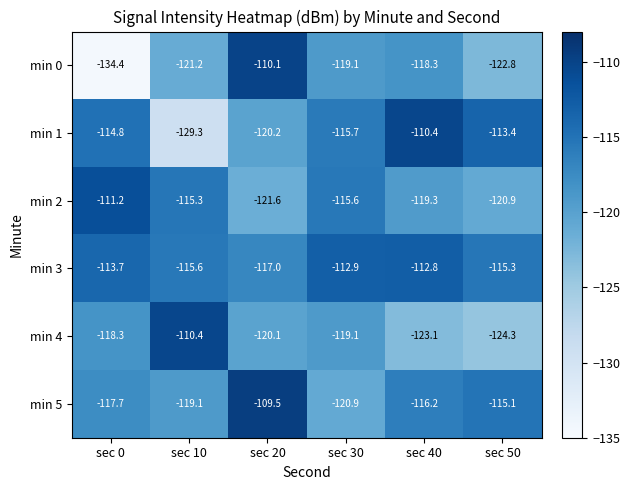

Is the value of min 0 at sec 10 greater than the value of min 3 at sec 10?

No